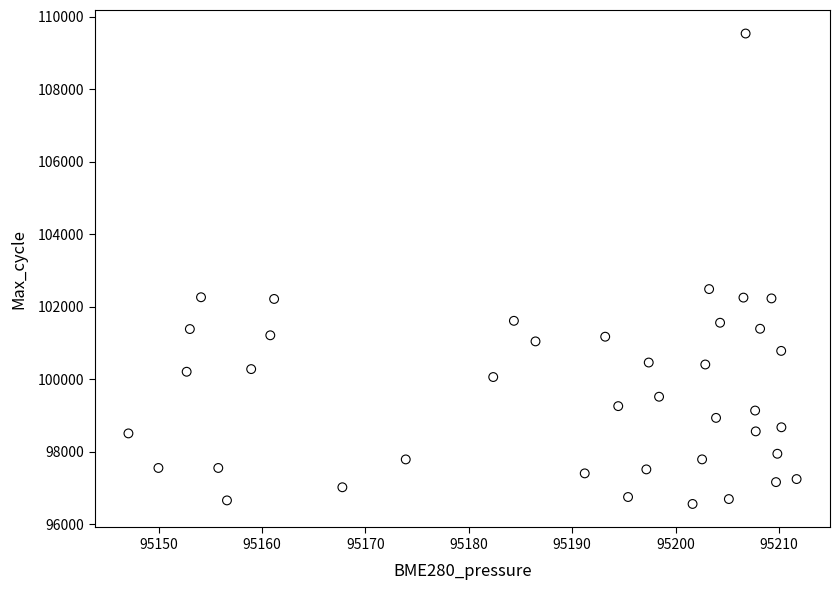

What Y value in the scatter plot is closest to 103051?

102490